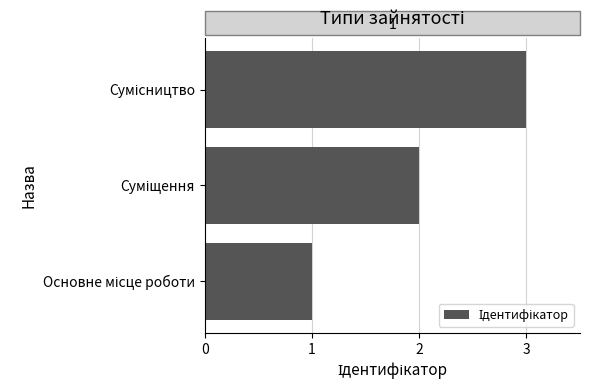

What is the minimum value shown in the chart?

1